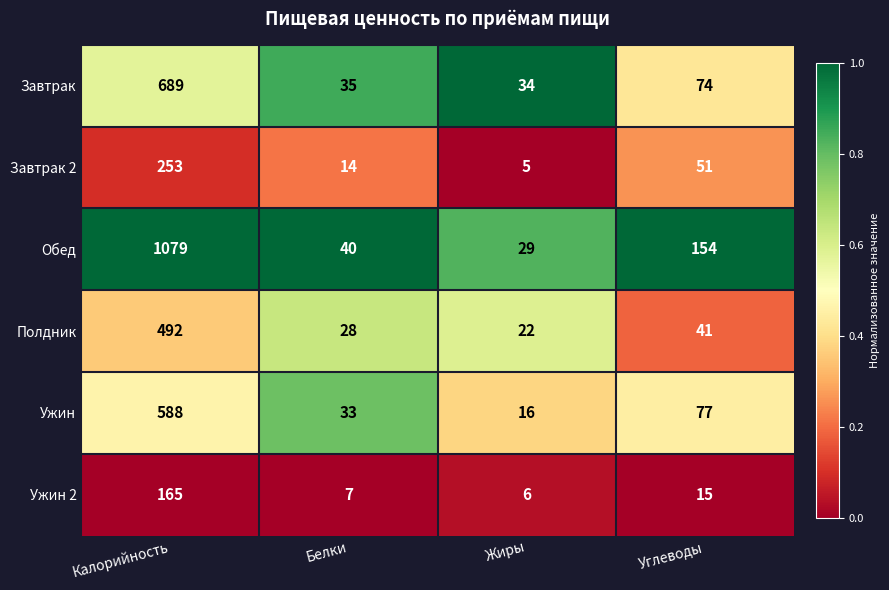

What is the difference between the highest and lowest values at Жиры?

29